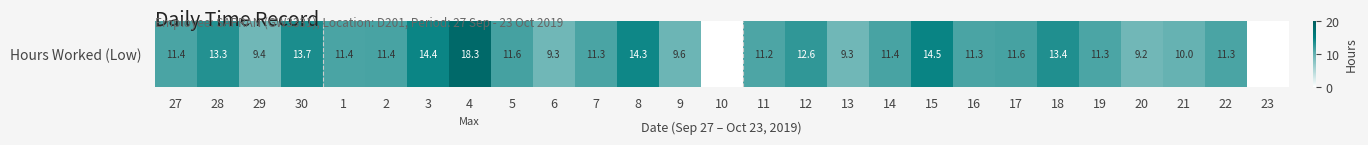

Reading left to right, extract all data points from this chart.

27=11.4	28=13.3	29=9.4	30=13.7	1=11.4	2=11.4	3=14.4	4=18.3	5=11.6	6=9.3	7=11.3	8=14.3	9=9.6	10=0.0	11=11.2	12=12.6	13=9.3	14=11.4	15=14.5	16=11.3	17=11.6	18=13.4	19=11.3	20=9.2	21=10.0	22=11.3	23=0.0